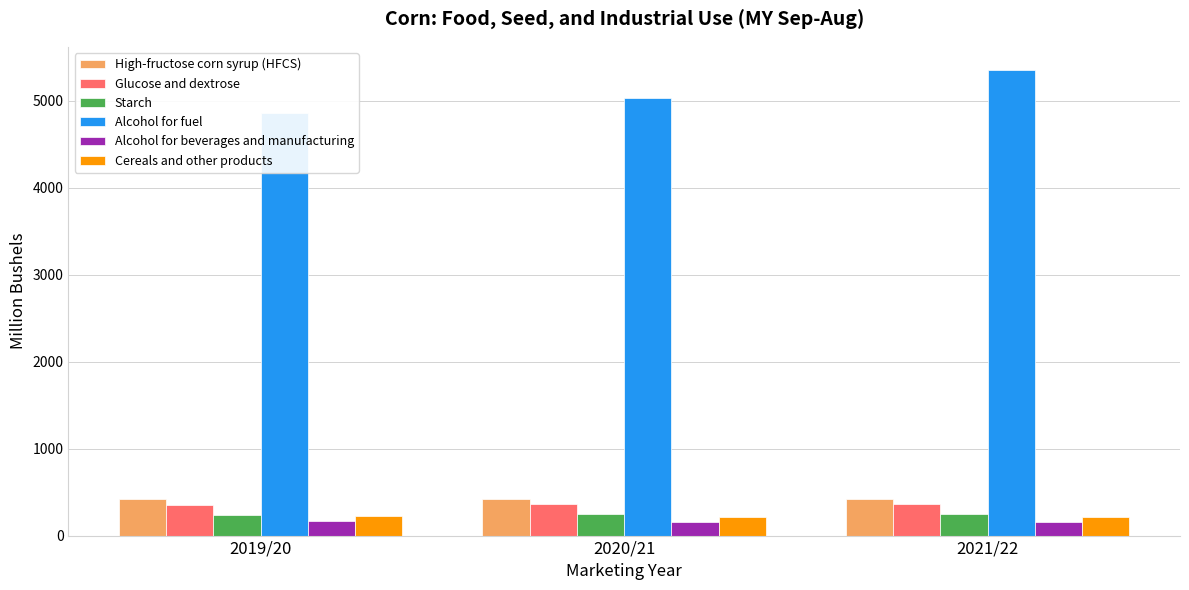

What is the label of the 1st bar from the right?

2021/22